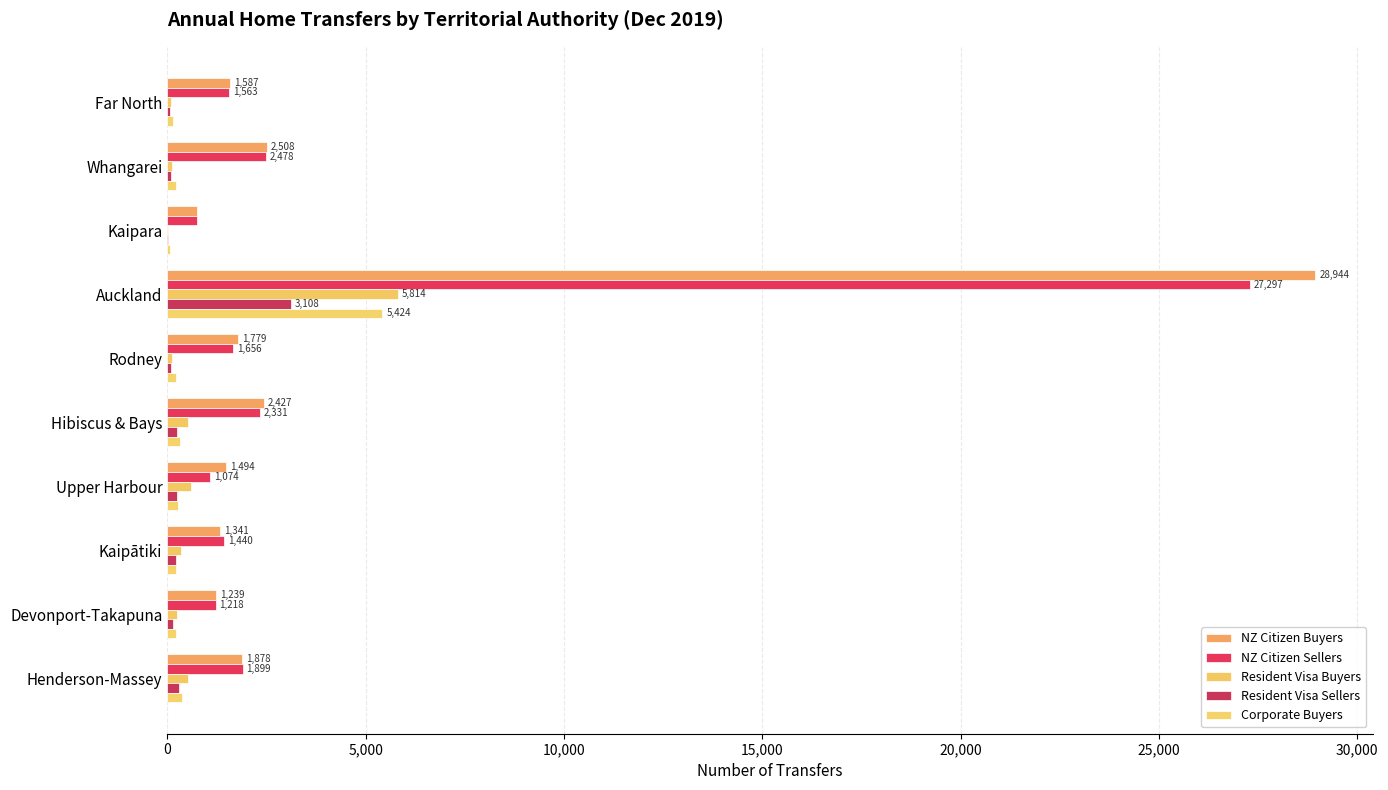

How many distinct data groups are displayed?

5